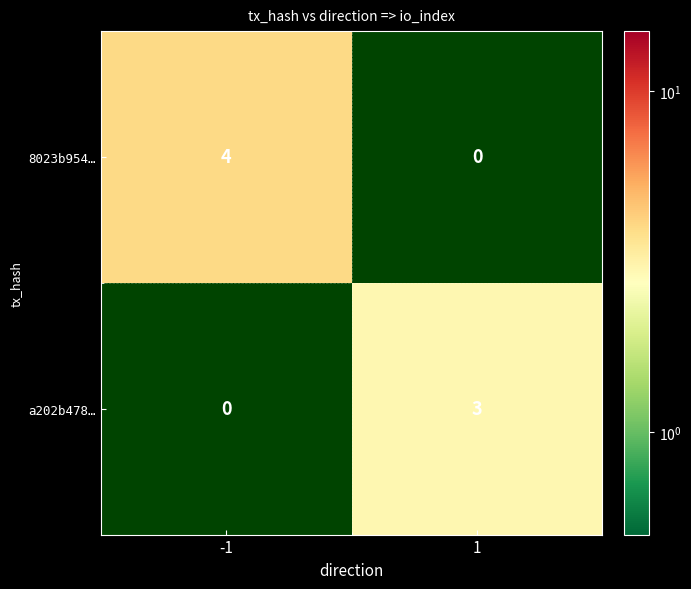

The a202b478… series shows 3 at 1. True or false?

True